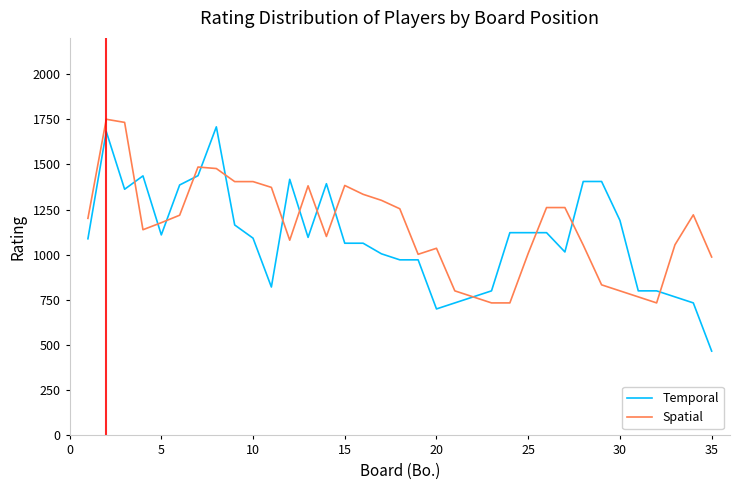

Which series has the largest range (max minus min)?

Temporal